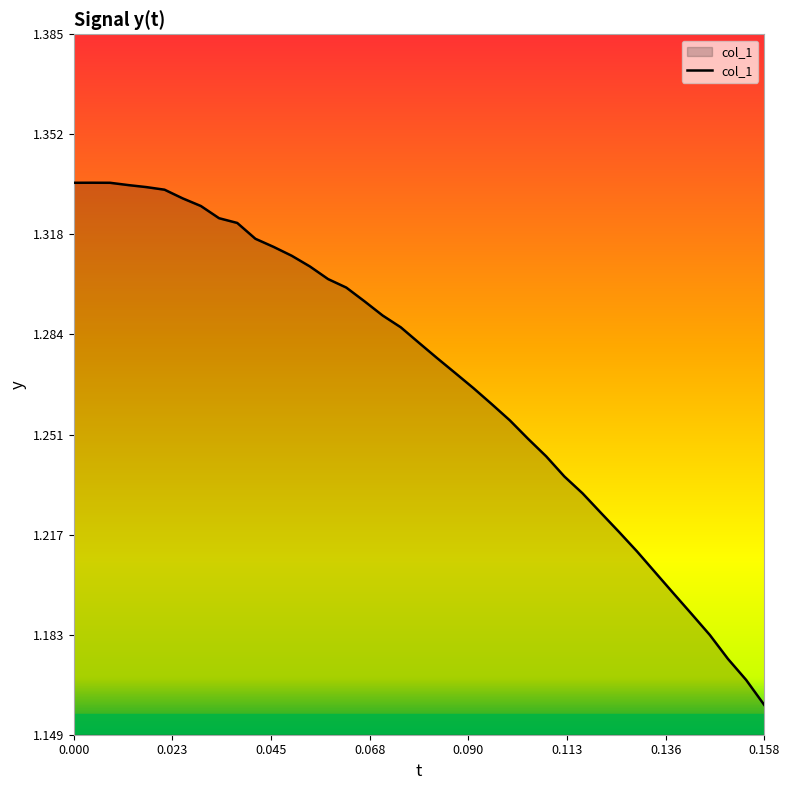

How many lines are shown in the chart?

1